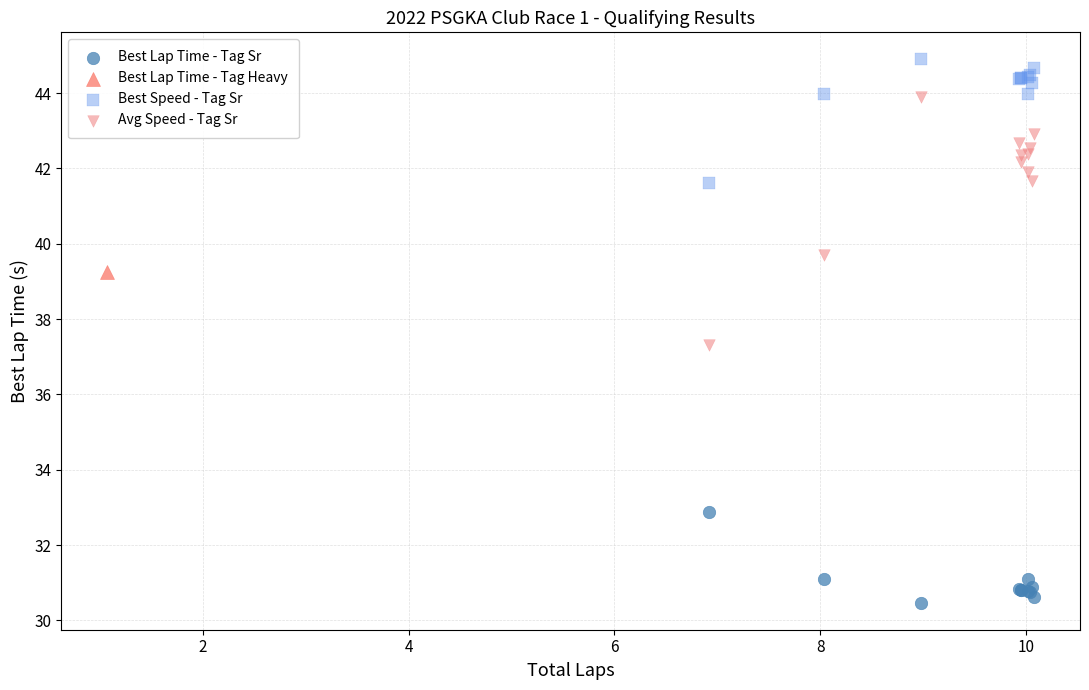

What are all the series names shown in the legend?

Best Lap Time - Tag Sr, Best Lap Time - Tag Heavy, Best Speed - Tag Sr, Avg Speed - Tag Sr